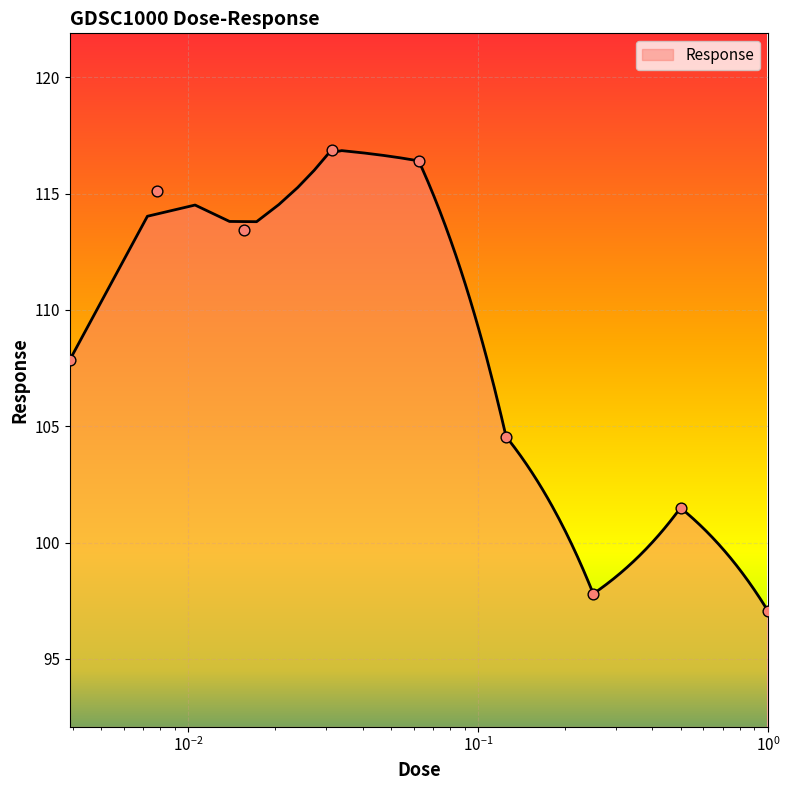

What is the highest value of the Response series?

116.8